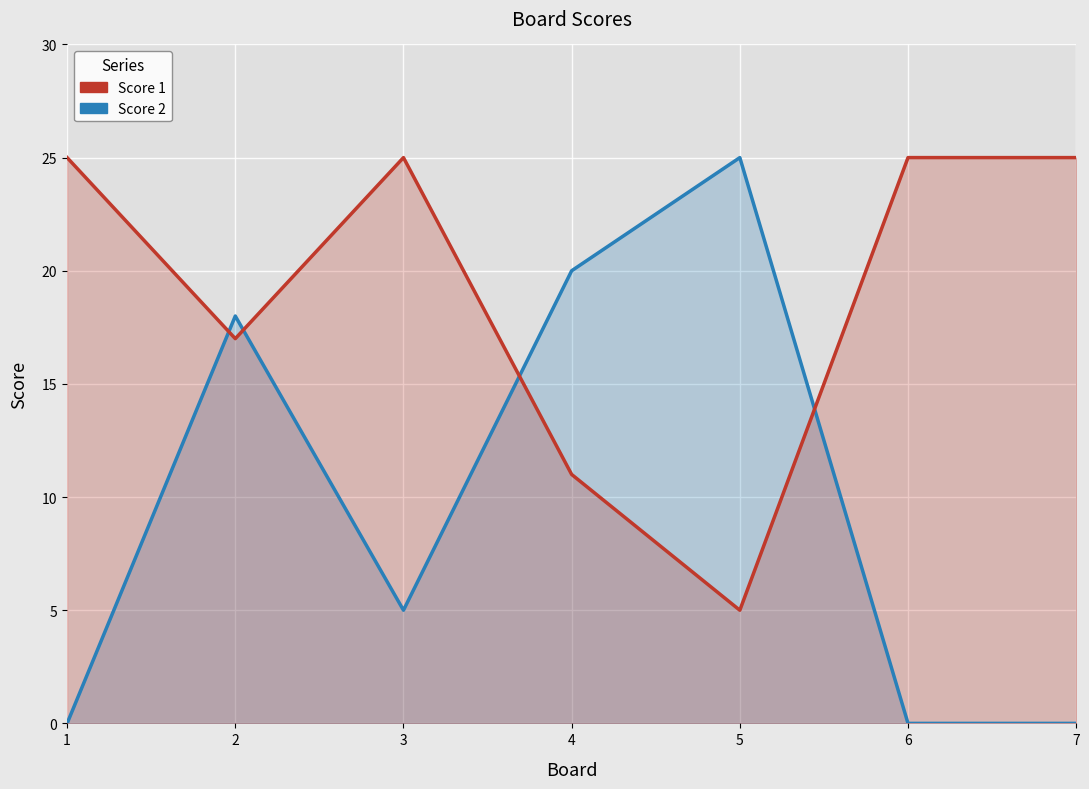

What is the sum of the Score 2 values at 3 and 2?

23